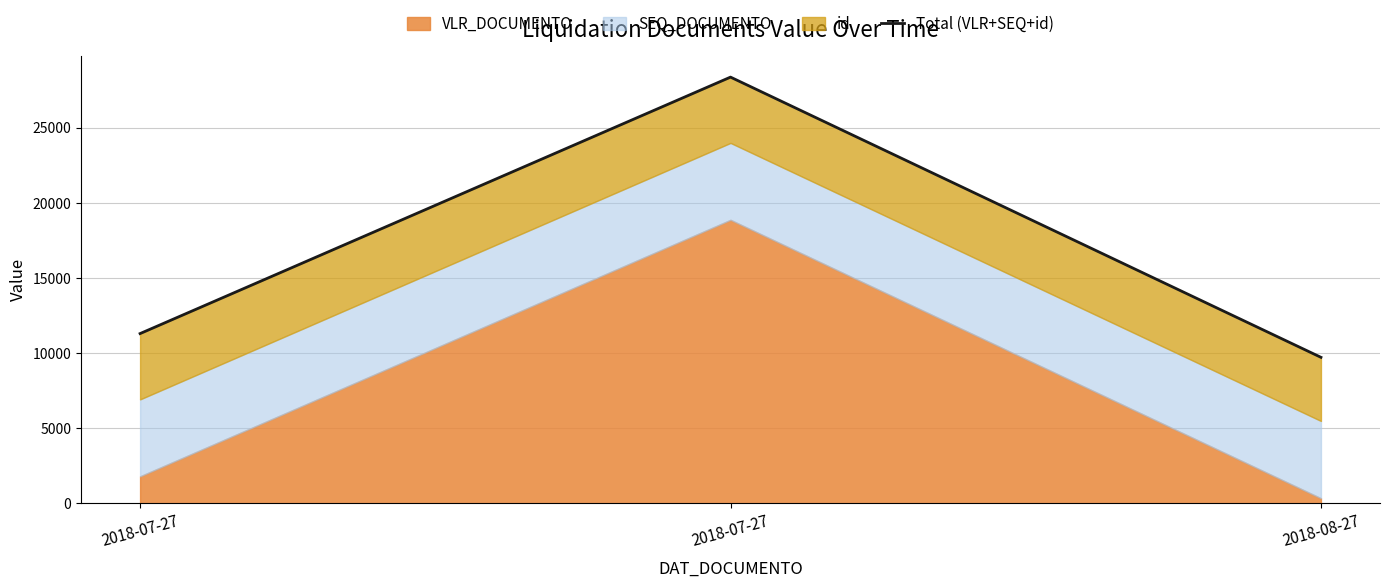

Between 2018-07-27 and 2018-07-27, which is larger?

2018-07-27